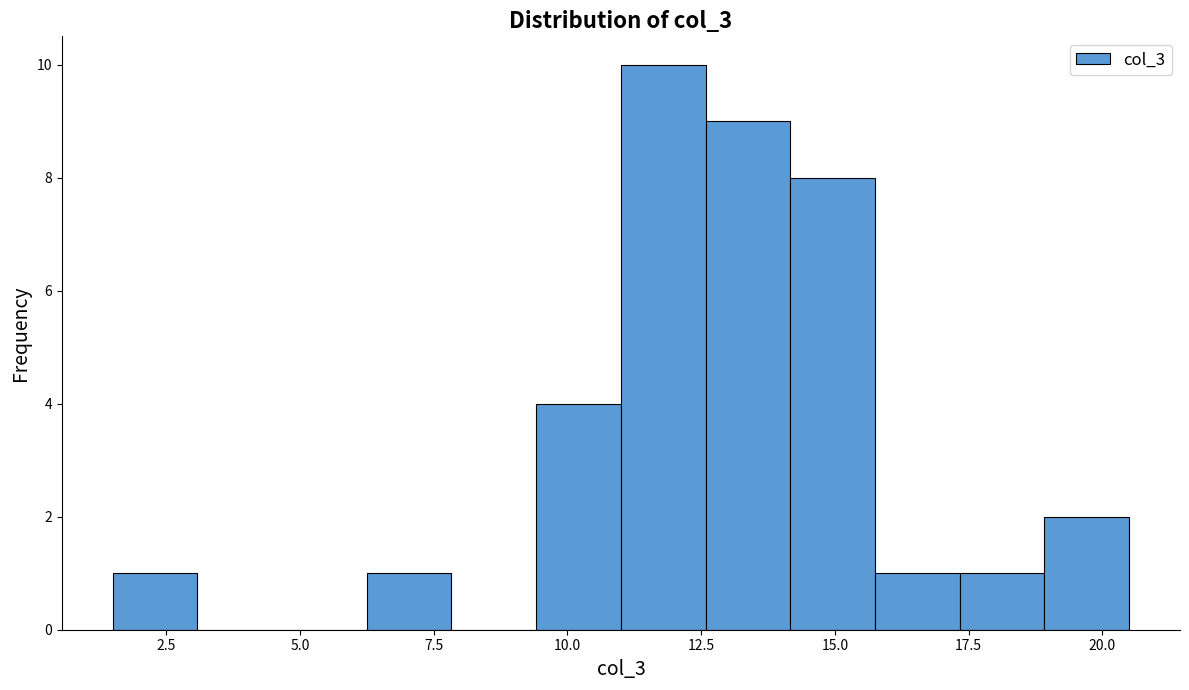

Read against the x-axis, roughly where is the centre of the tallest bar?

12.0